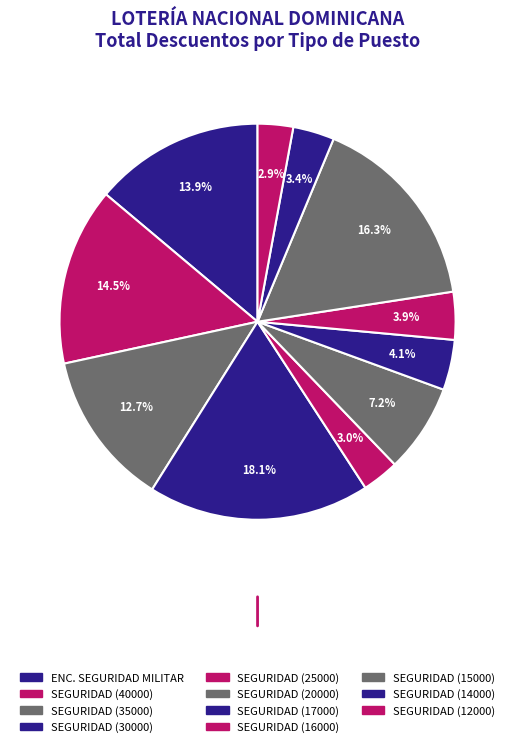

Count the number of slices in the pie.

11